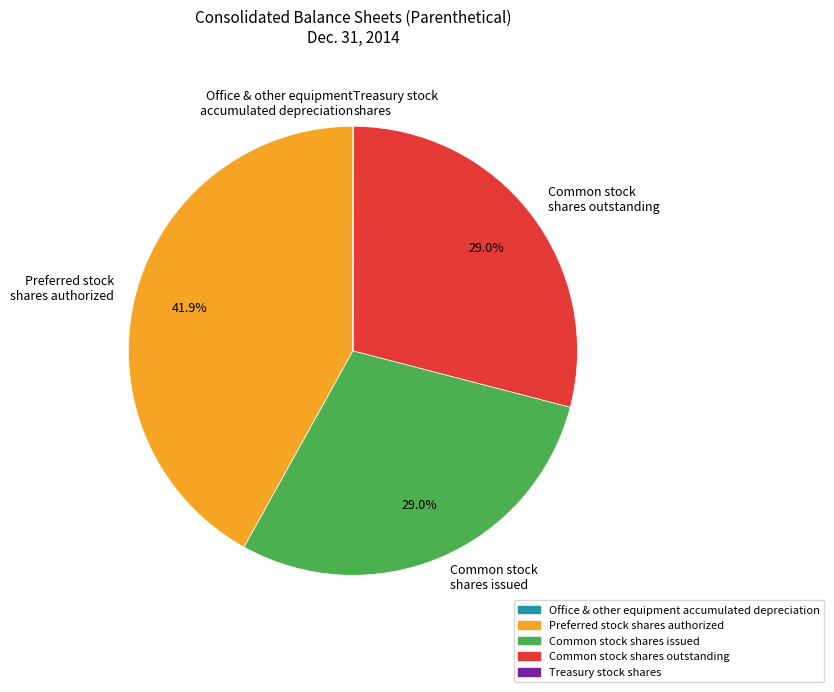

What is the largest slice in the pie chart?

Preferred stock shares authorized